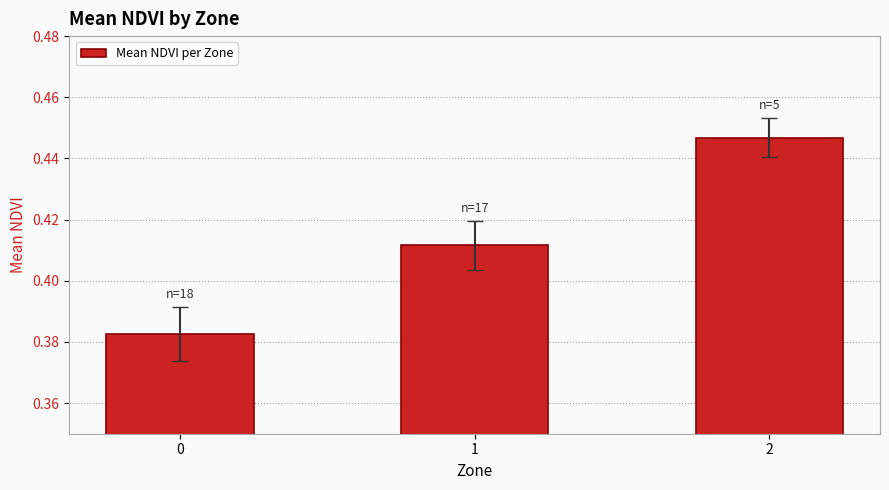

The value at 2 is 0.7. True or false?

False